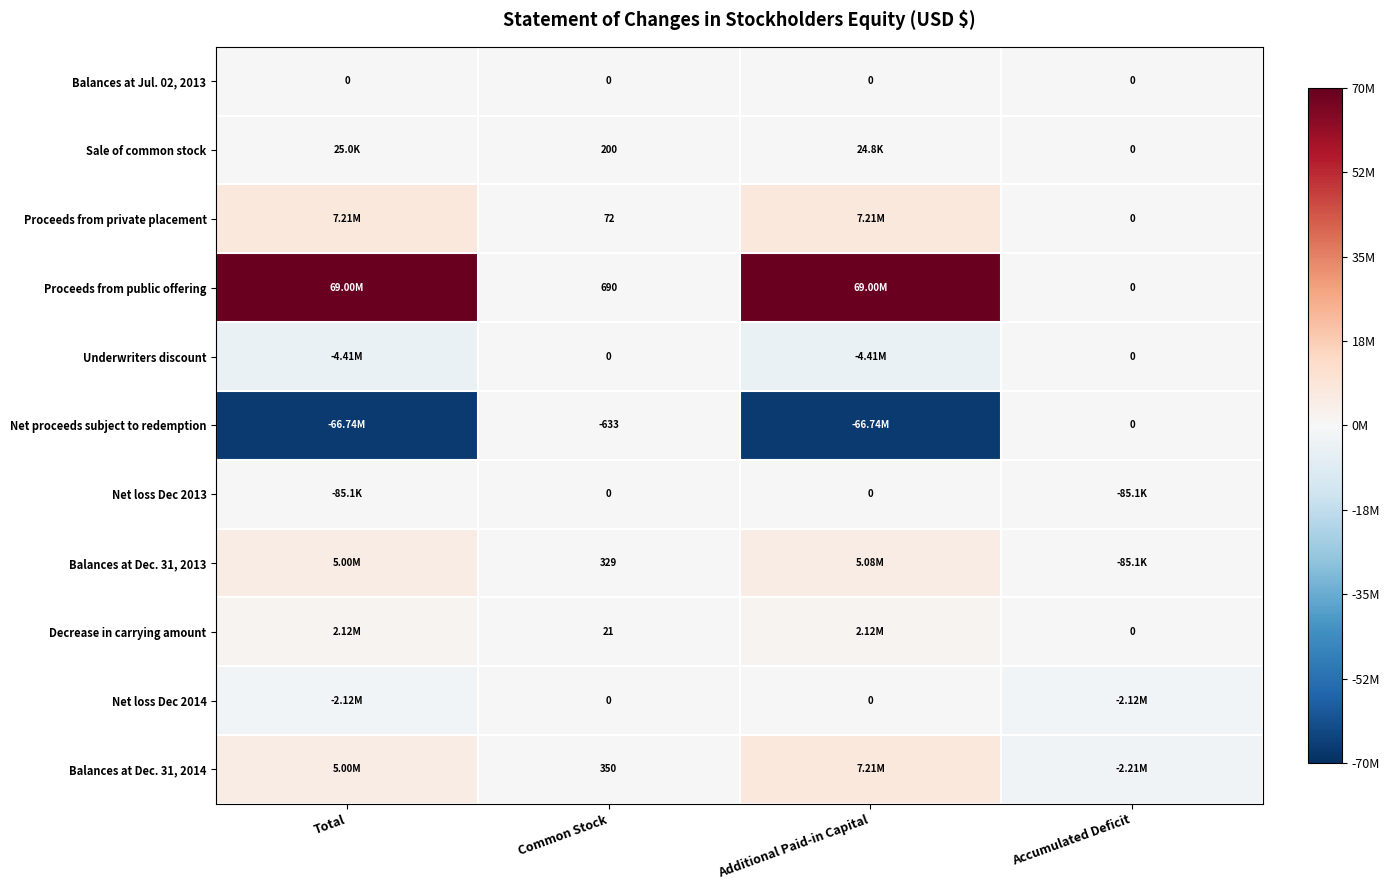

What is the difference between the highest and lowest values at Common Stock?

1323